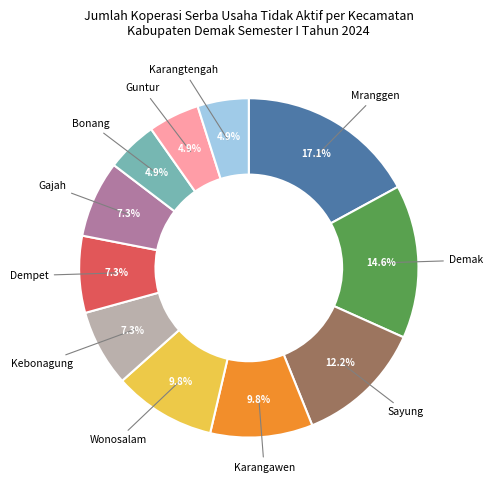

Is there any slice that represents more than half of the pie?

No